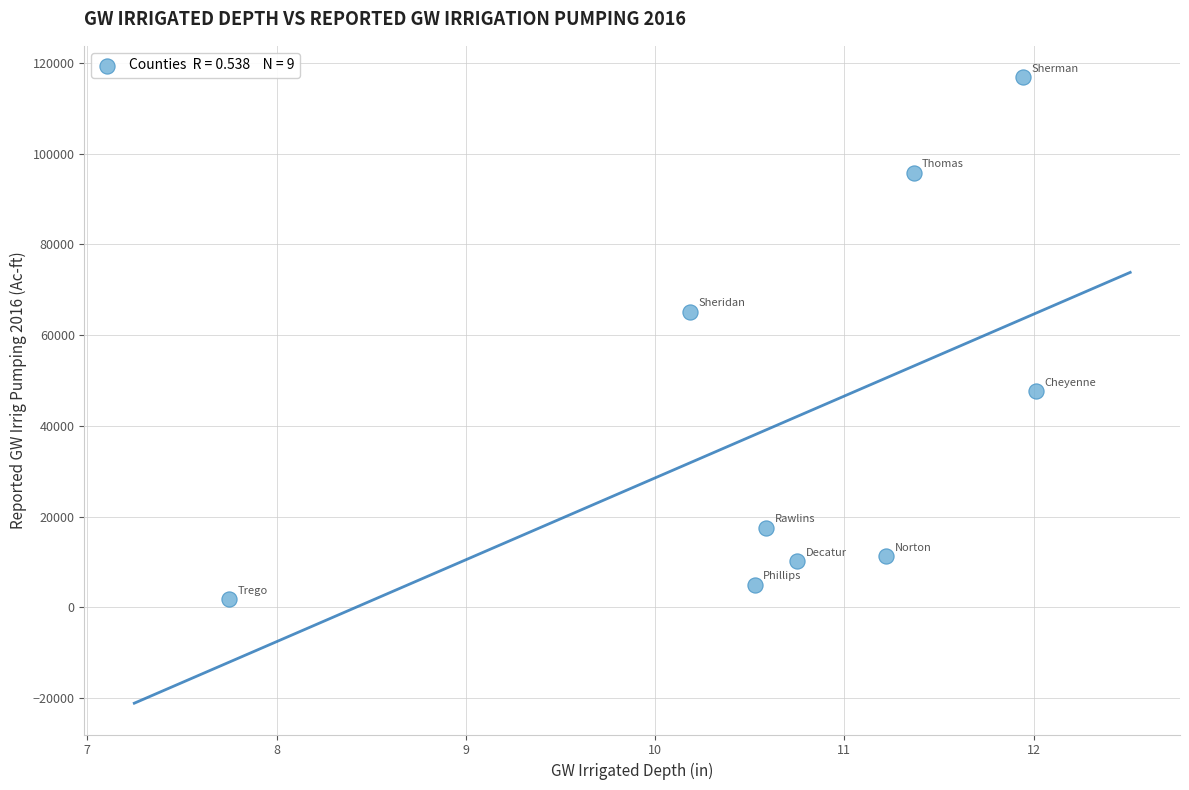

What is the average X value?

10.7